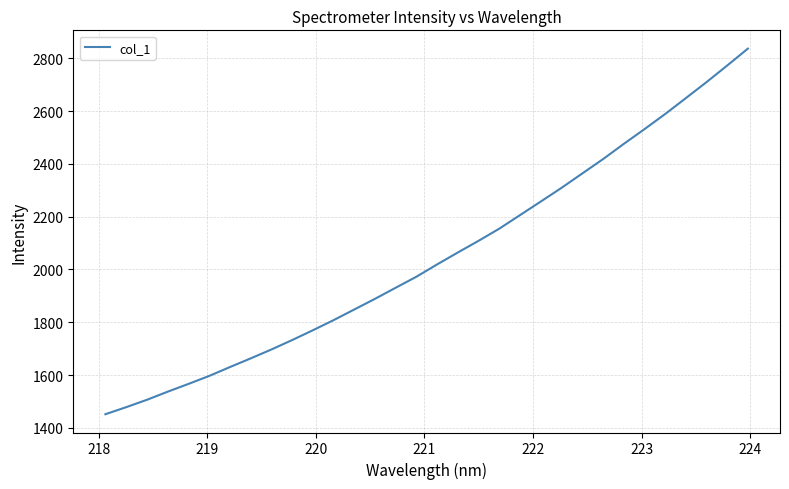

What is the smallest value displayed?

1451.9